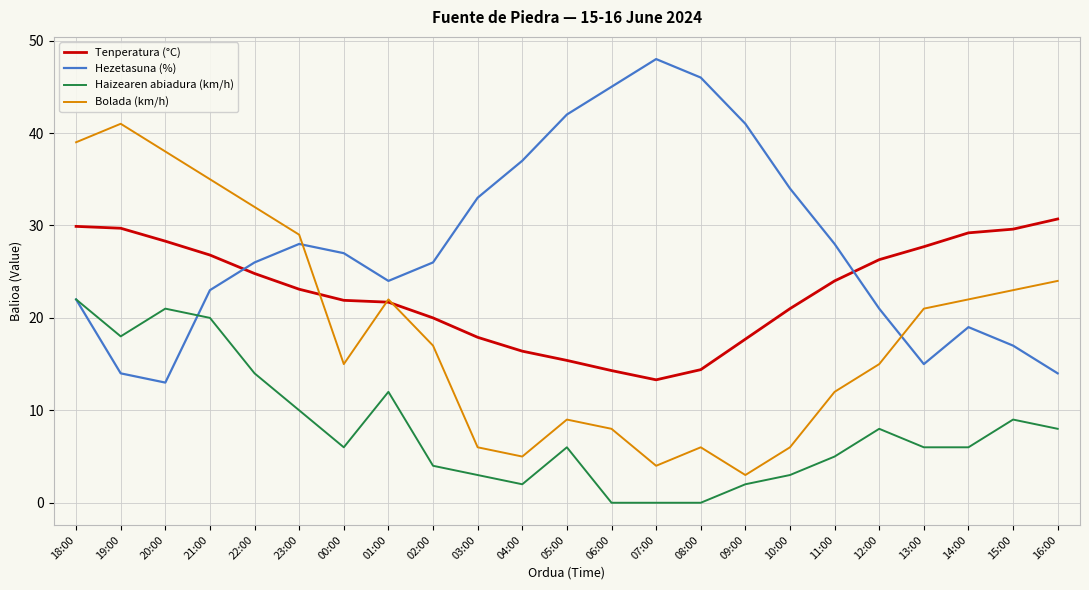

Which series has the largest total across all categories?

Hezetasuna (%)